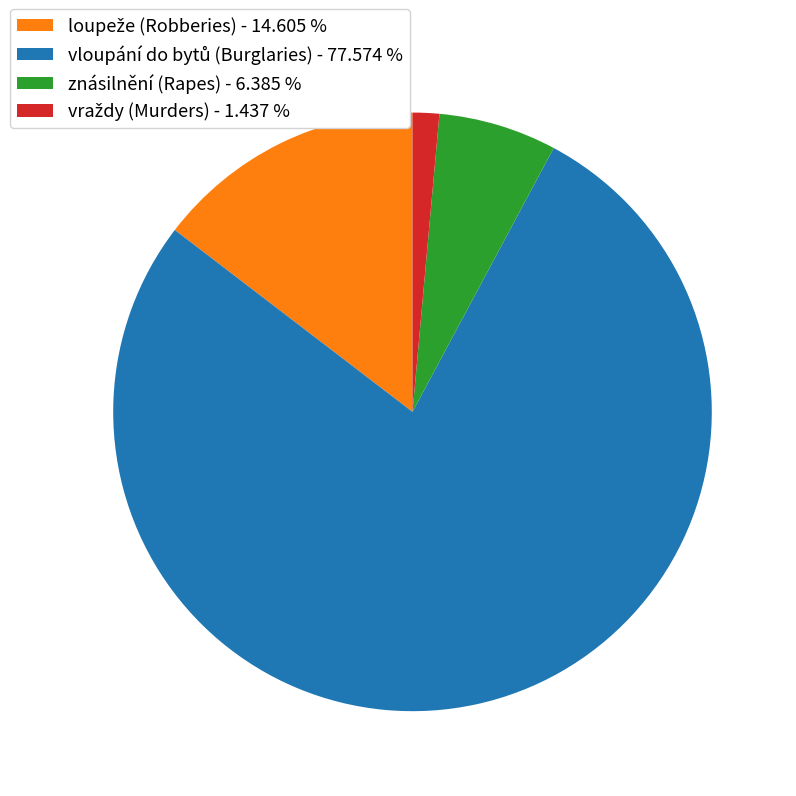

Is there any slice that represents more than half of the pie?

Yes